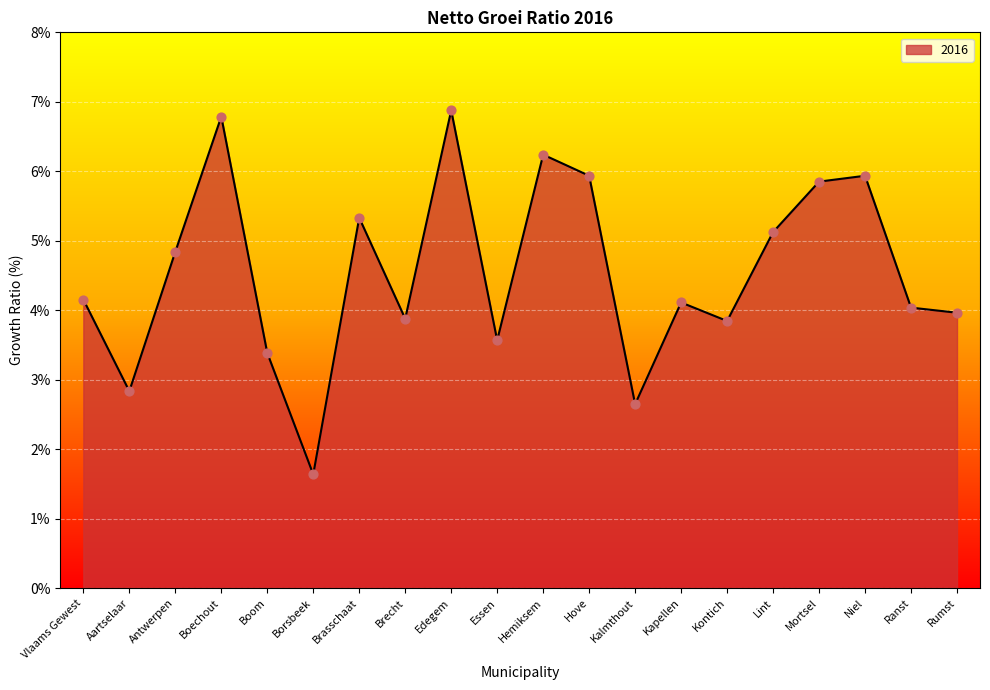

Approximately how many times larger is the value at Mortsel compared to Brecht?

1.5